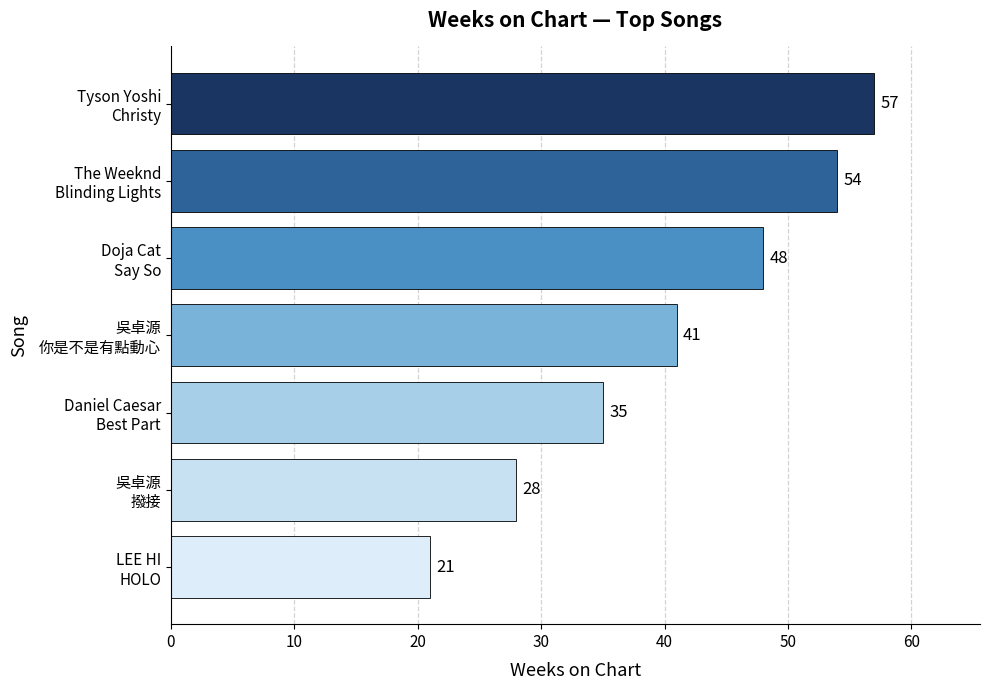

List the labels in order of value, smallest first.

LEE HI
HOLO, 吳卓源
撥接, Daniel Caesar
Best Part, 吳卓源
你是不是有點動心, Doja Cat
Say So, The Weeknd
Blinding Lights, Tyson Yoshi
Christy